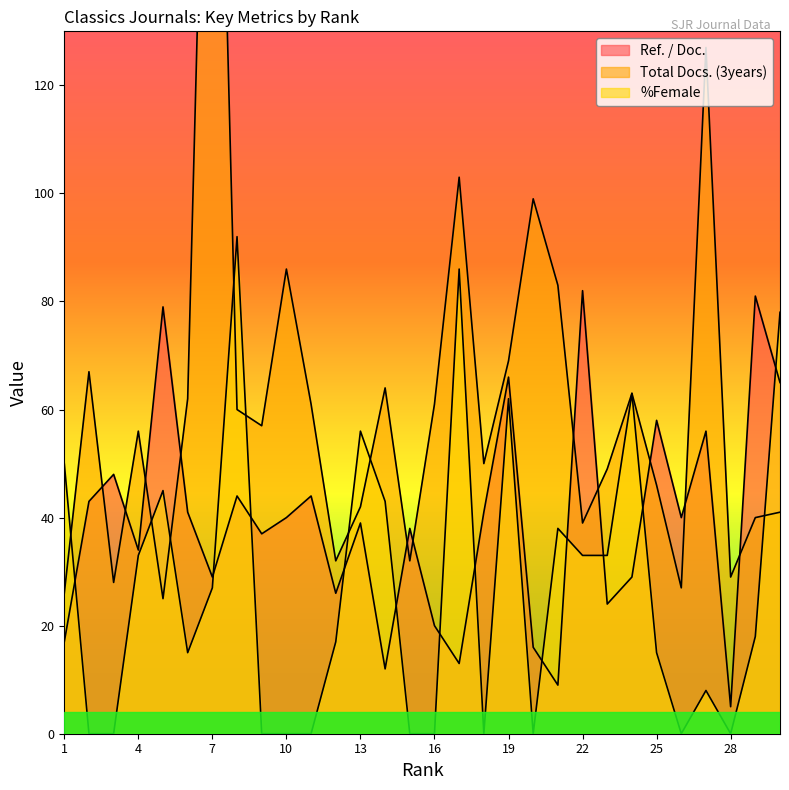

What is the approximate value of Total Docs. (3years) at 9, to the nearest 50?

50